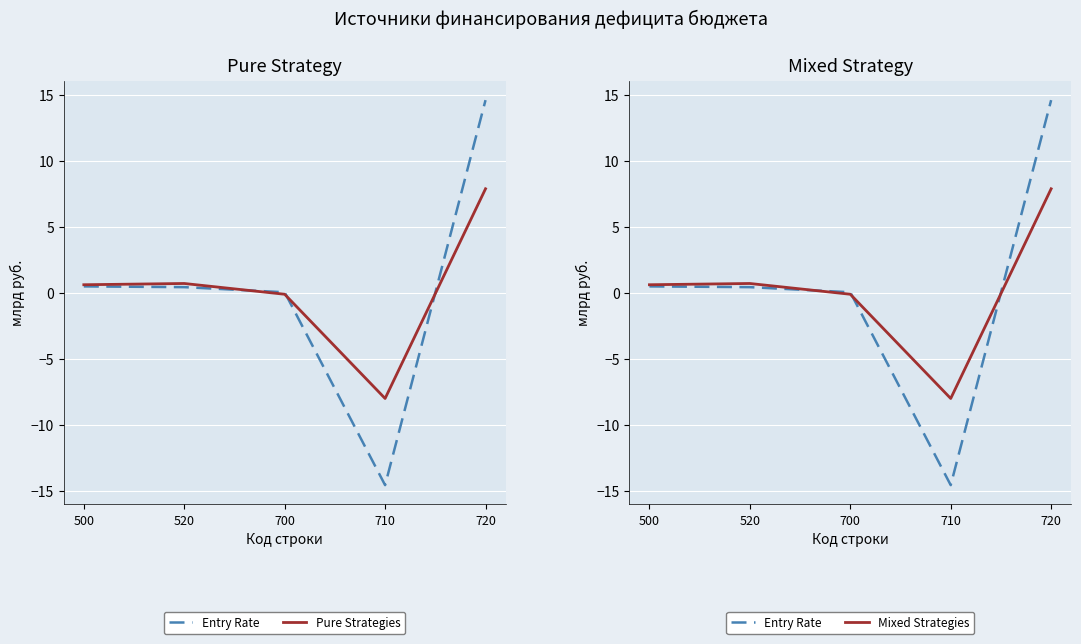

What is the value of the Mixed Strategies point at the 4th from the left?

-8.0